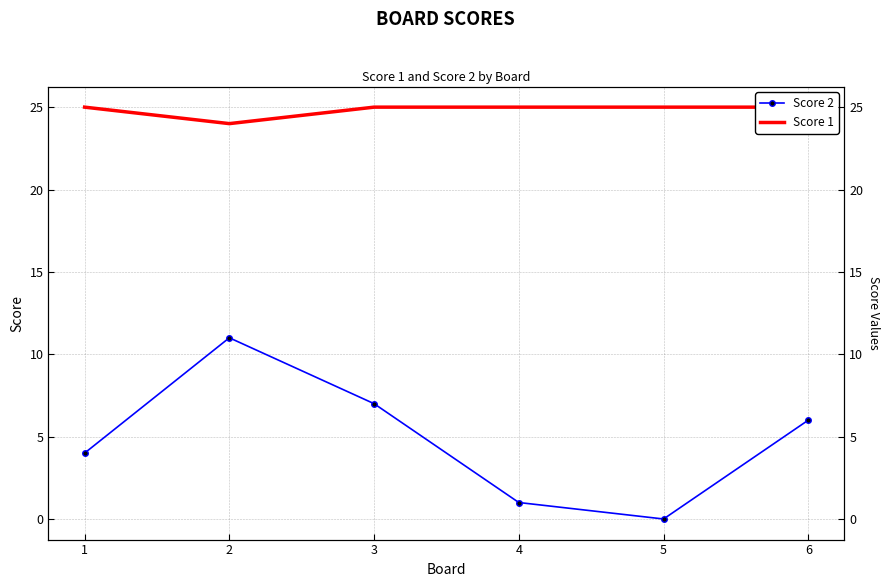

In Score 1, how many points are lower than both neighbors (excluding endpoints)?

1